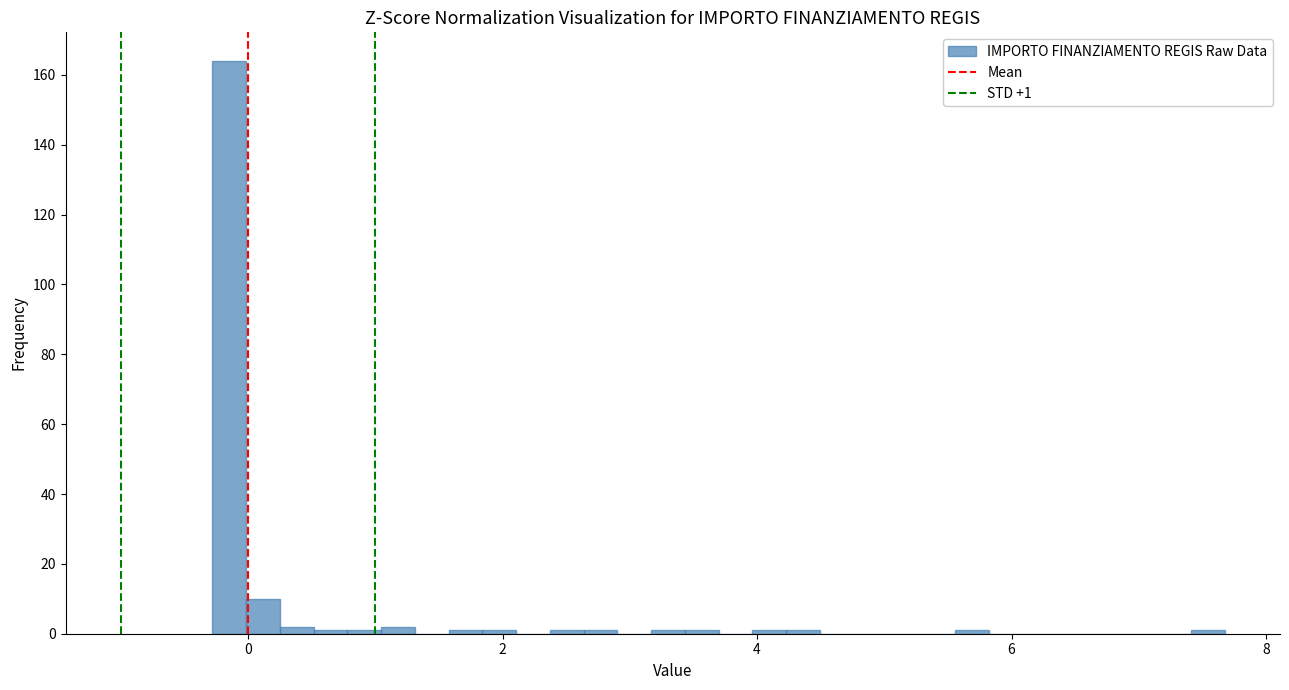

Around what value on the x-axis is the tallest bar? Give the approximate position of its centre, as read against the axis.

-0.2